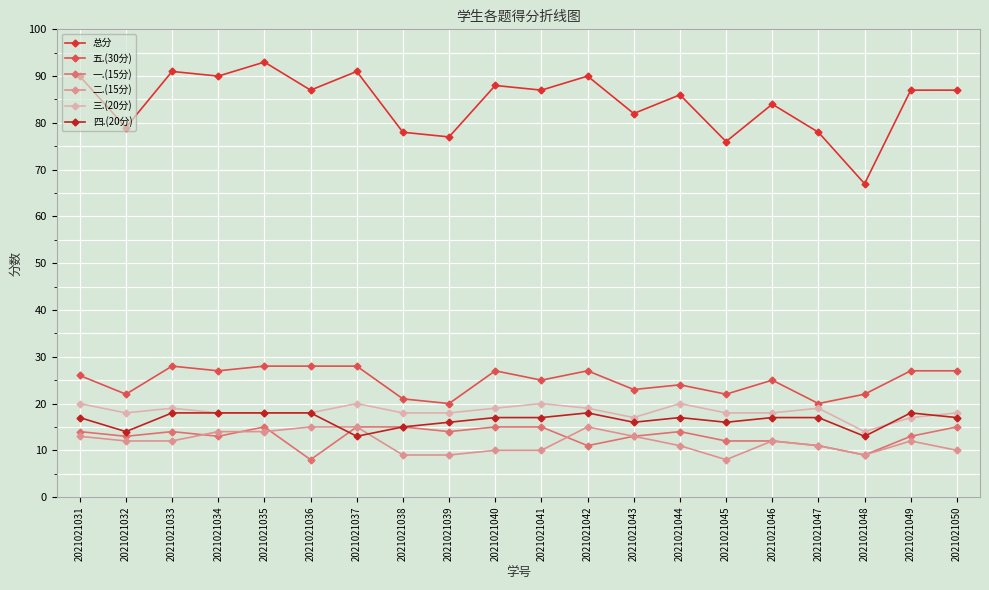

What is the difference between the maximum and minimum values in the 三.(20分) series?

6